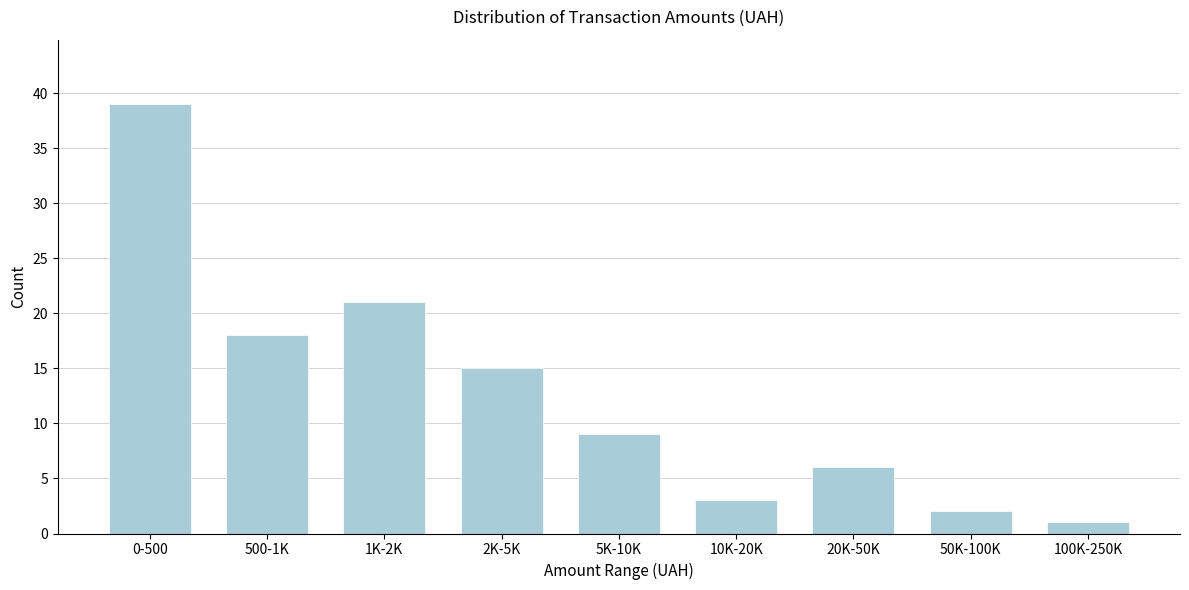

Reading left to right, what are all the values shown in this chart?

39	18	21	15	9	3	6	2	1